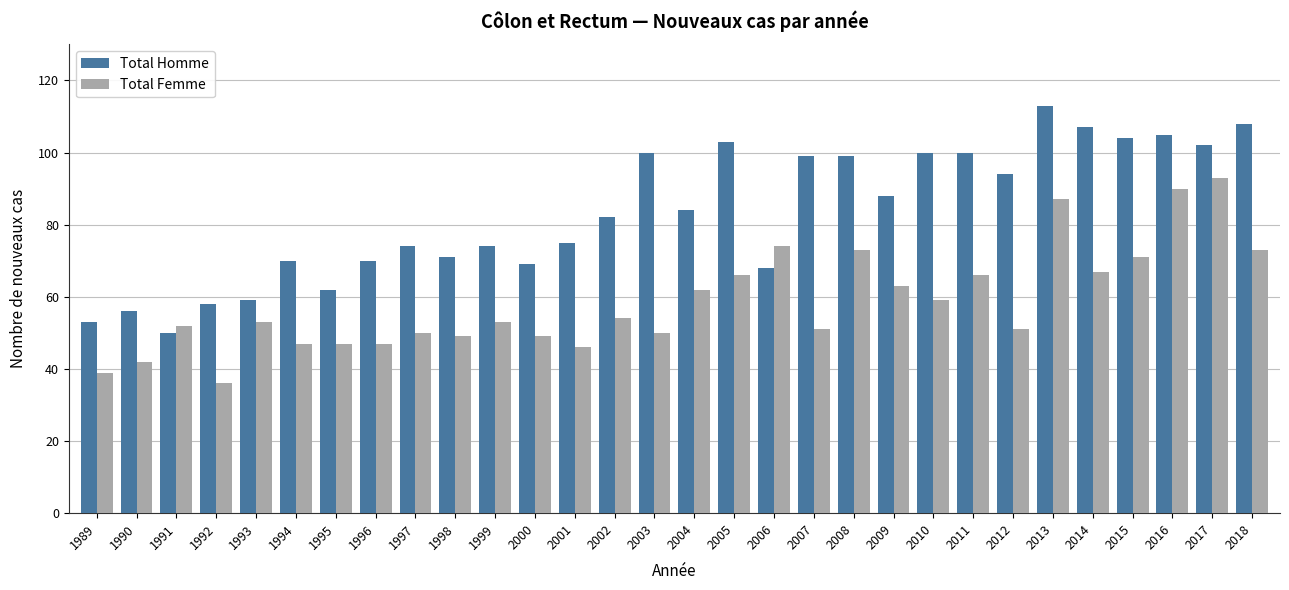

Between 1991 and 2012, which series saw the biggest shift?

Total Homme